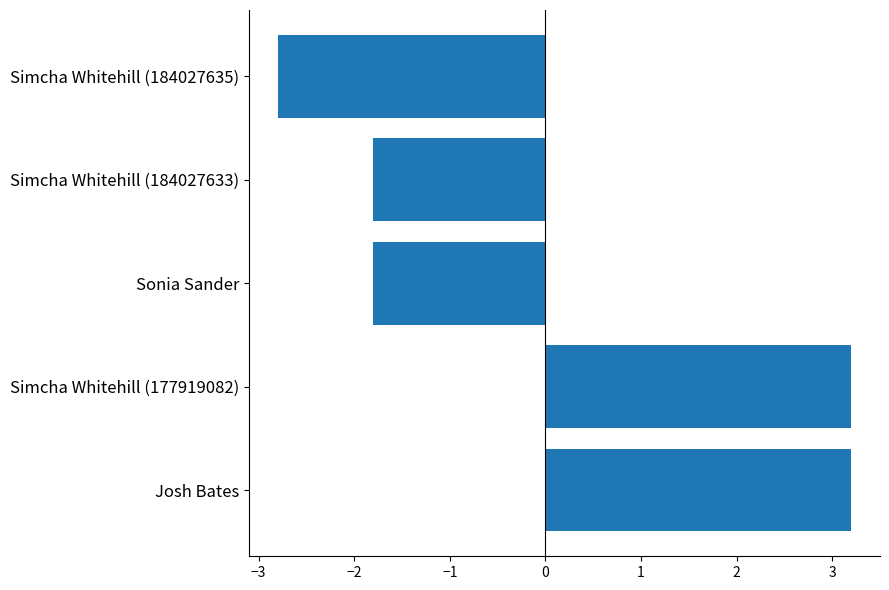

What is the difference between the maximum and minimum values?

6.0